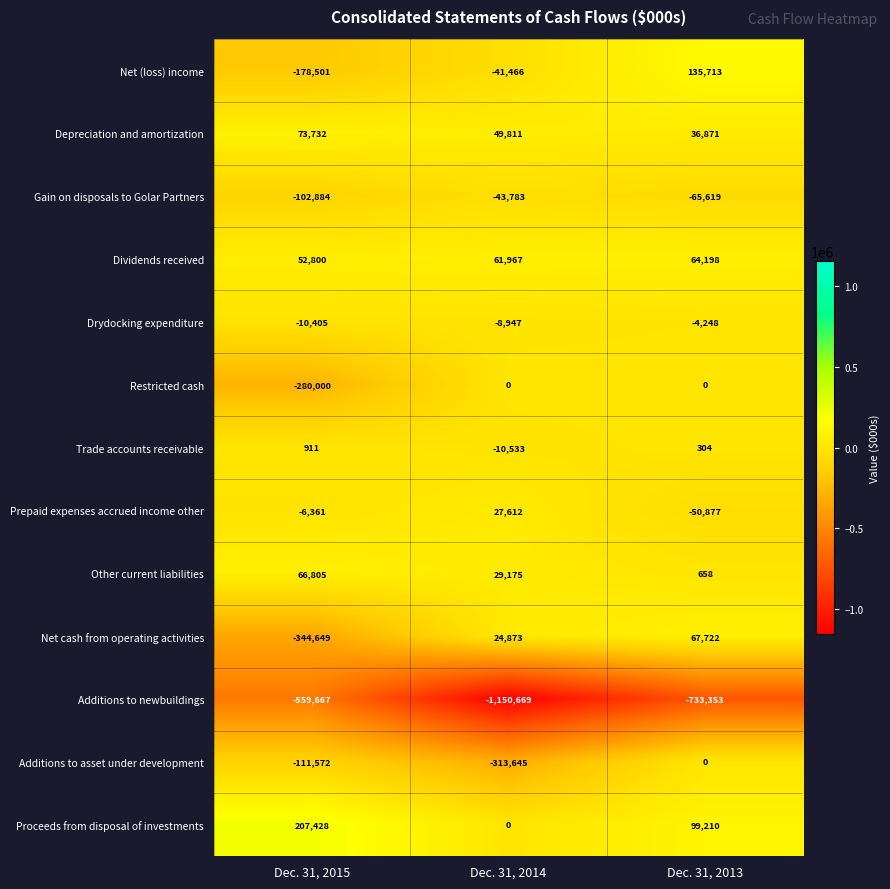

What is the difference between the second highest and minimum values in the Trade accounts receivable series?

10837